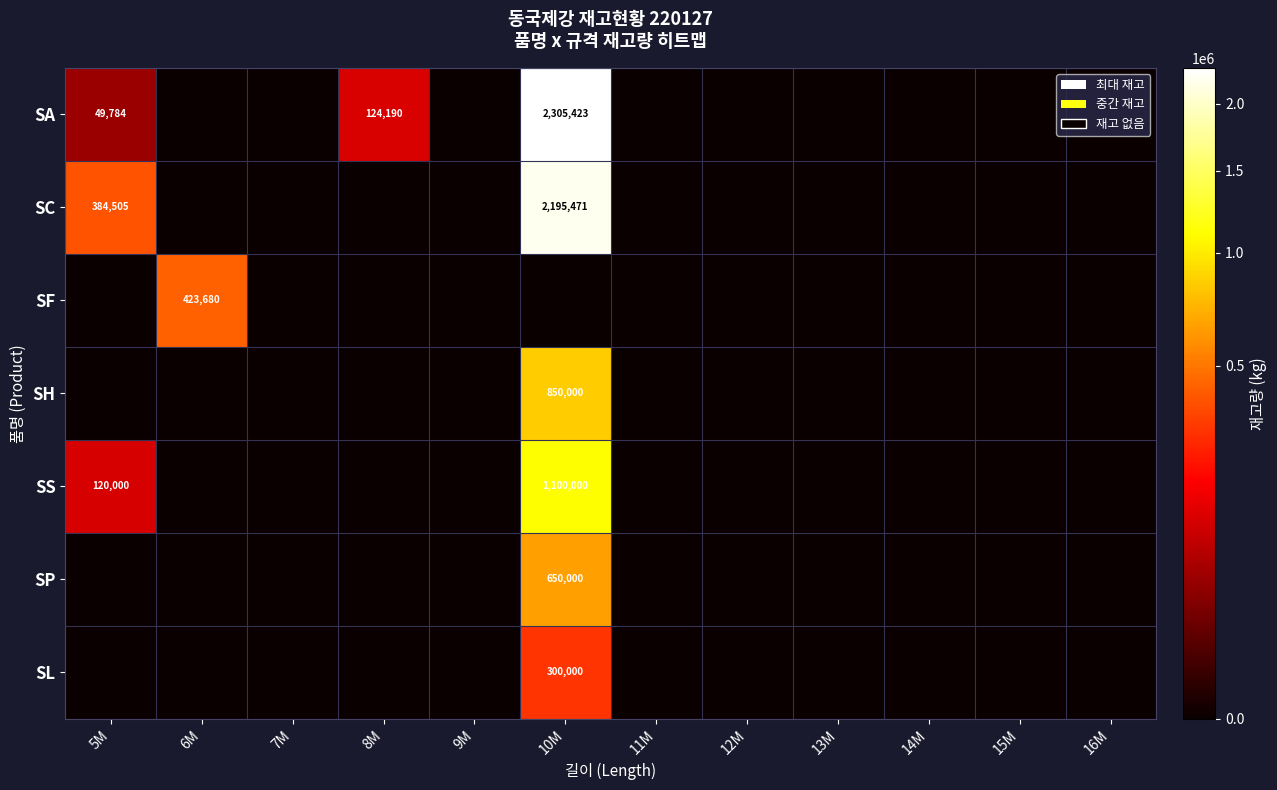

At how many categories does at least one series exceed 1115177?

1